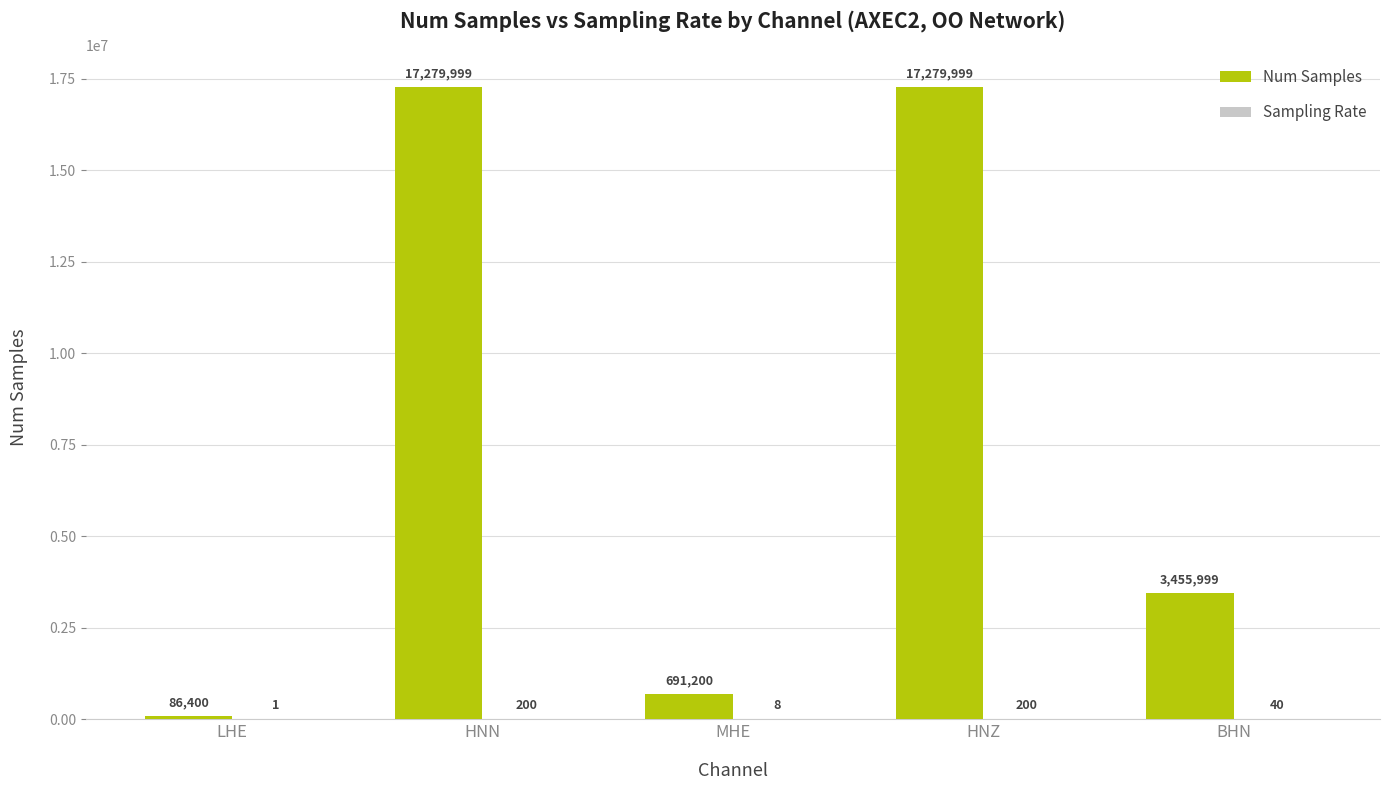

What is the sum of the Num Samples values at MHE and HNN?

17971199